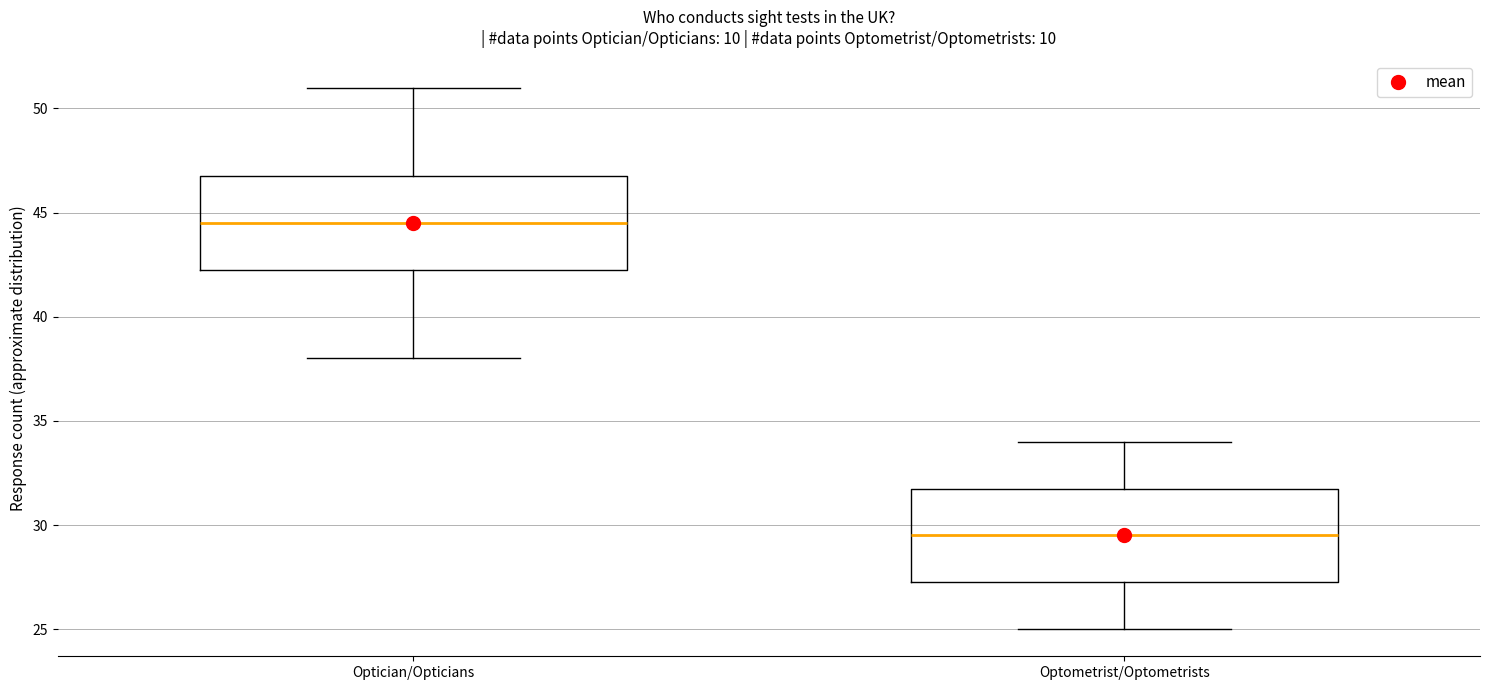

Where does the upper whisker of the box for Optician/Opticians end on the y-axis? The values are not printed on the chart, so give them approximately, as read against the axis.

51.0